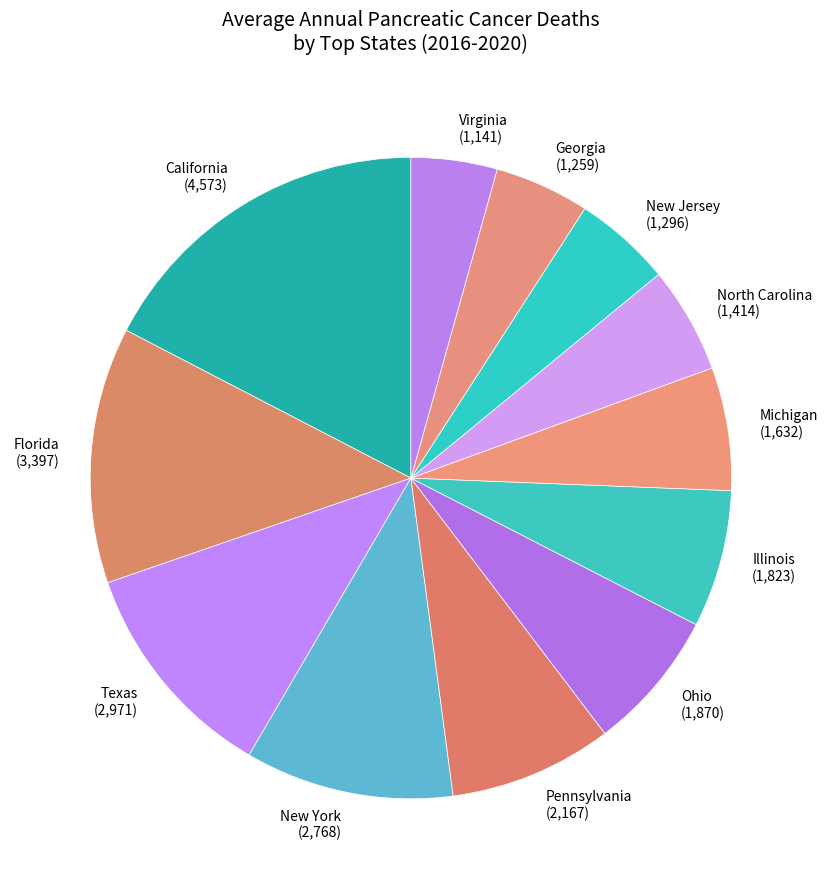

Is Texas the majority of the pie?

No